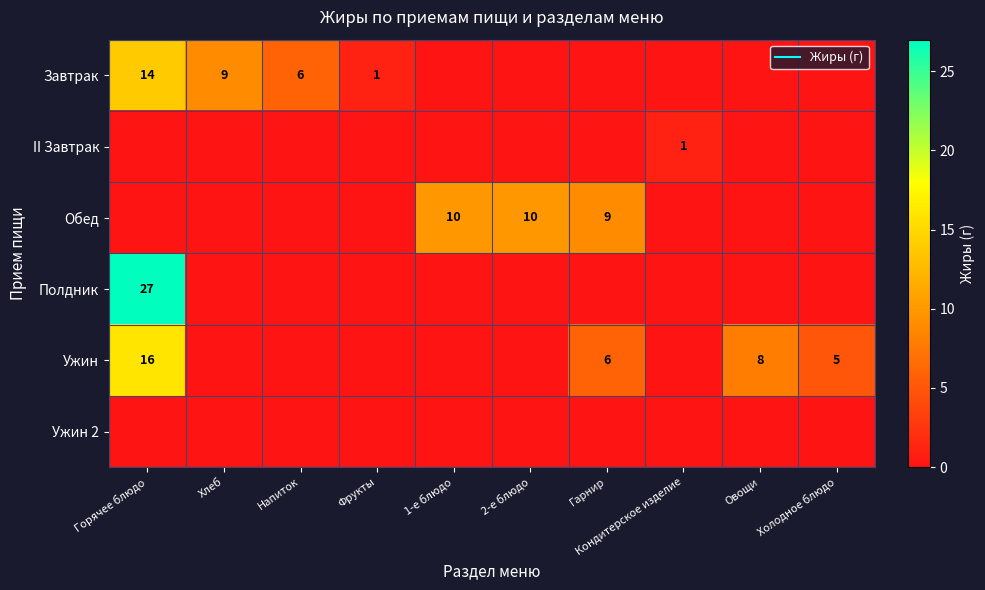

List the series in order of their peak value, highest first.

Полдник, Ужин, Завтрак, Обед, II Завтрак, Ужин 2